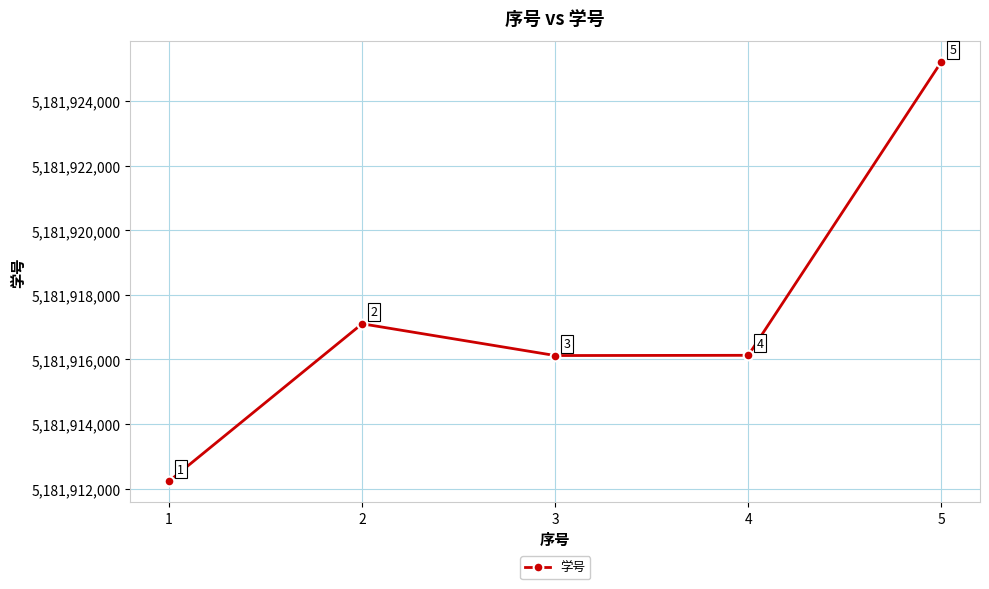

What is the difference between the values at 3 and 2?

984